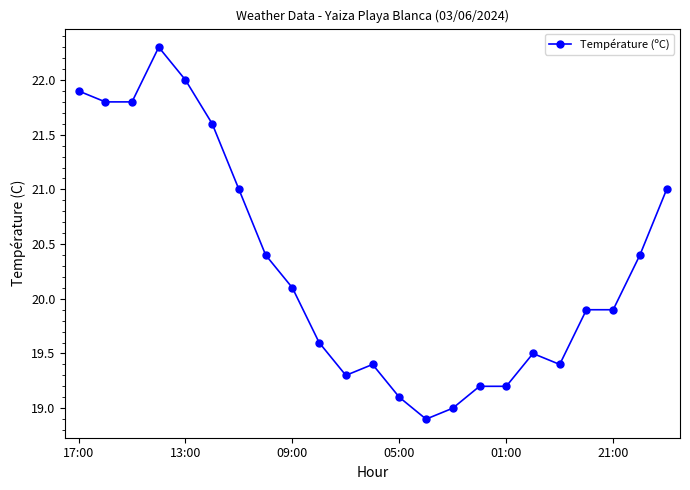

True or false: the data has more than 0 interior local peaks.

True